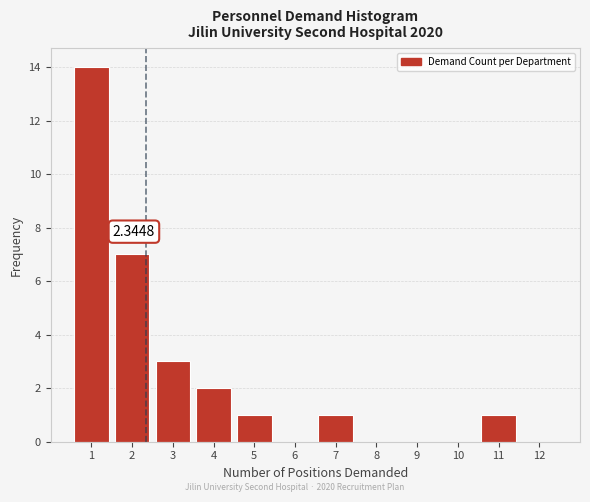

What is the sum of all values?

29